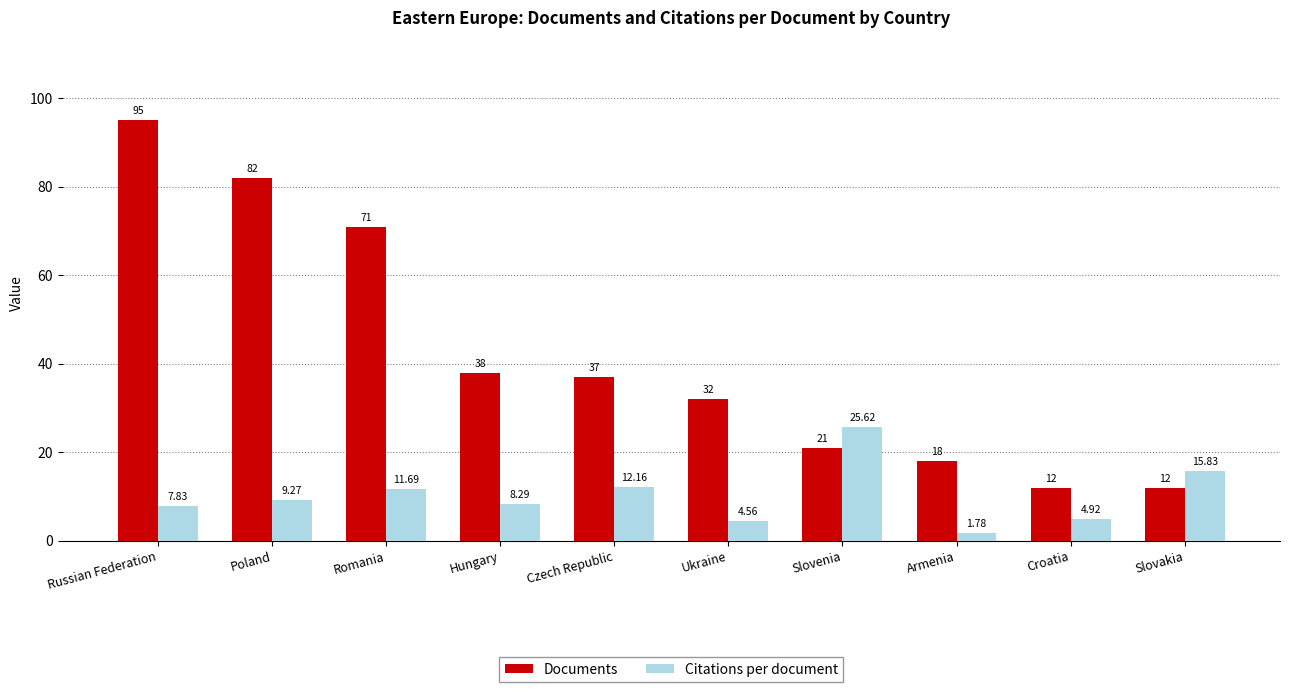

Is the value of Citations per document at Armenia greater than the value of Documents at Czech Republic?

No